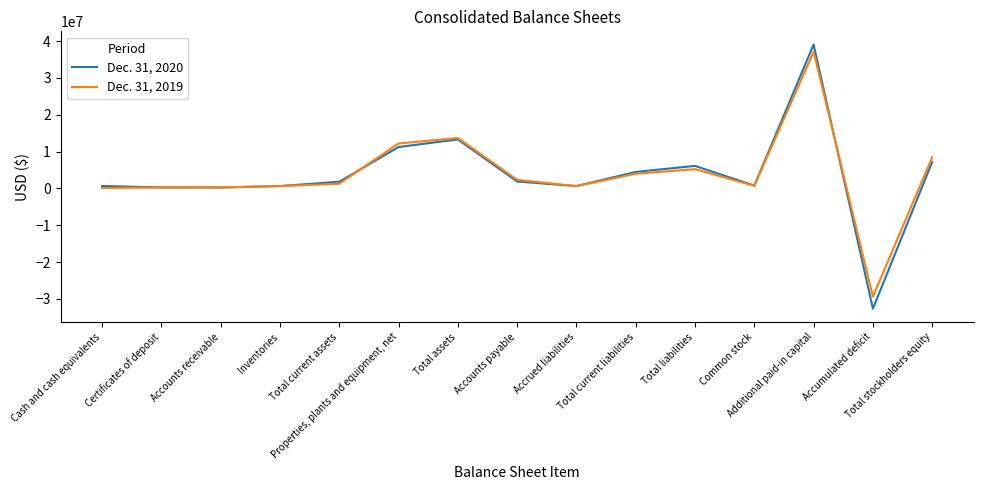

Which label corresponds to the largest value in the chart?

Additional paid-in capital